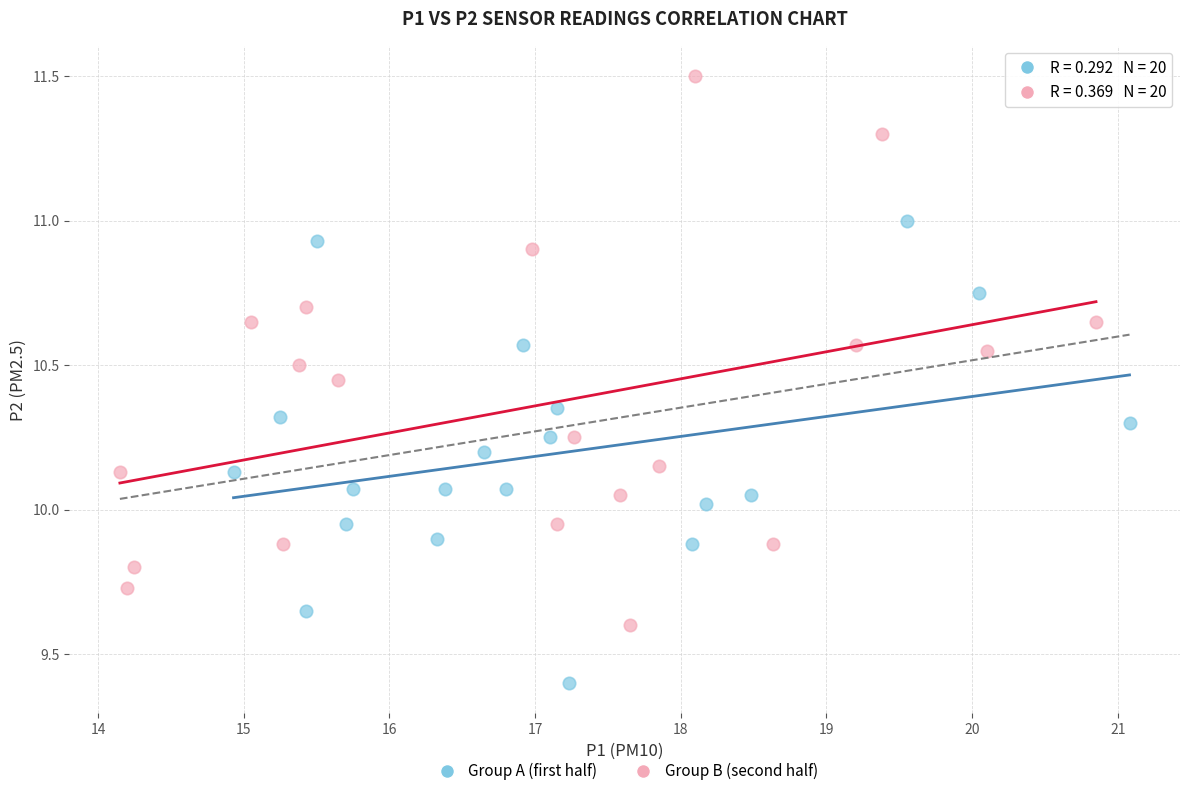

Which series has the widest spread of Y values?

Group B (second half)